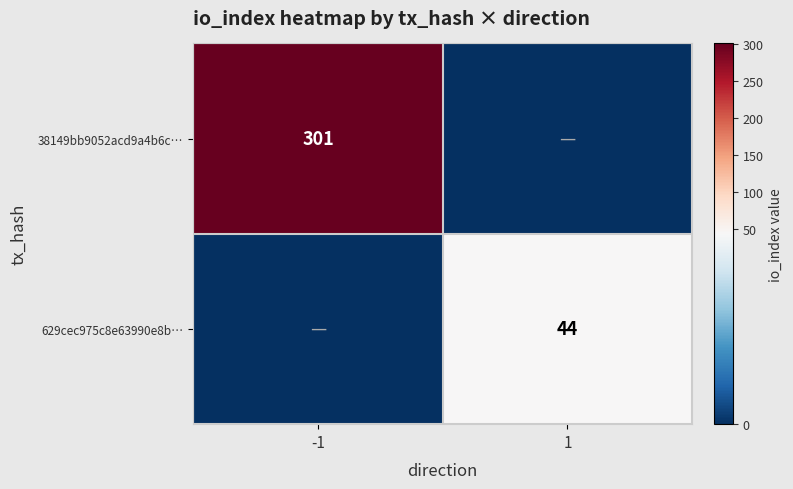

True or false: 38149bb9052acd9a4b6c… has a value of 202 at -1.

False